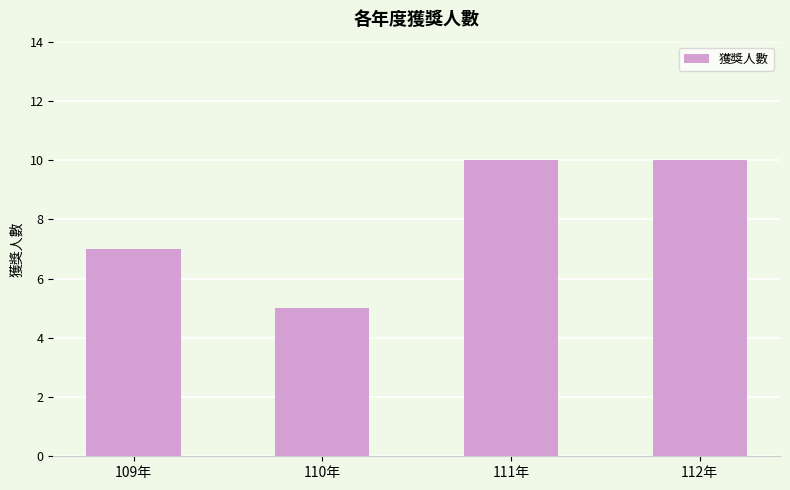

What is the change in value from 109年 to 111年?

+3